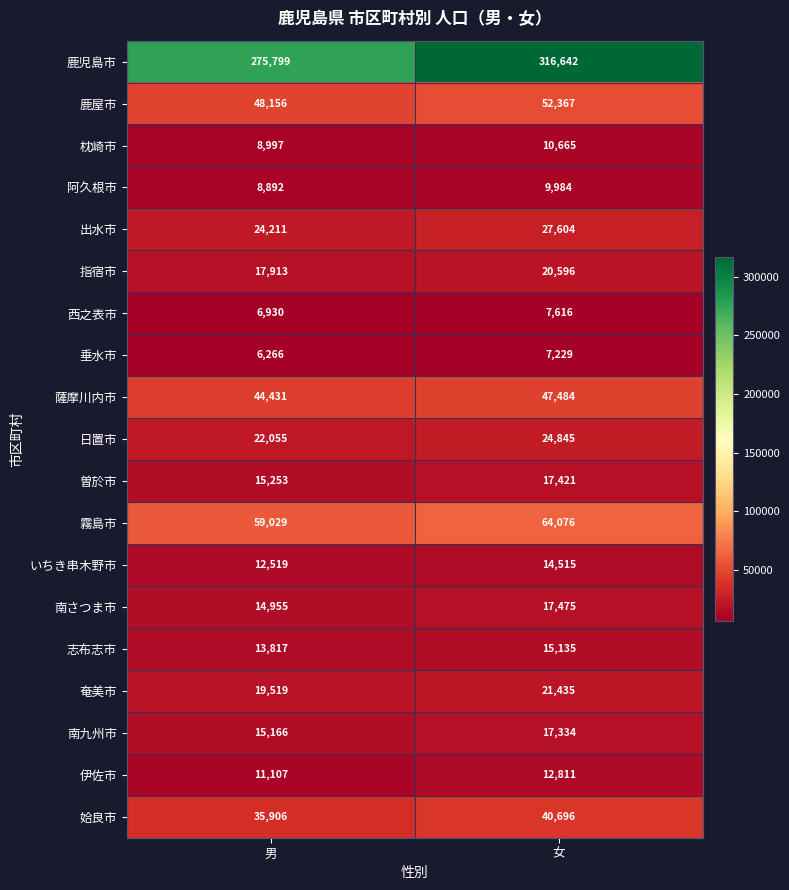

What is the lowest value of the 枕崎市 series?

8997